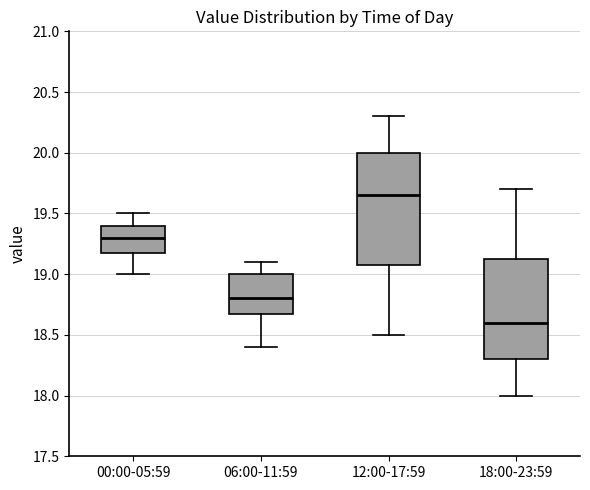

Reading left to right, read every box against the y-axis: the position of its median line, the range the box covers, and the ends of its whiskers. The values are not printed on the chart, so give them approximately, as read against the axis.

00:00-05:59: median 19.30, box 19.20 to 19.40, whiskers 19.00 to 19.50
06:00-11:59: median 18.80, box 18.70 to 19.00, whiskers 18.40 to 19.10
12:00-17:59: median 19.65, box 19.10 to 20.00, whiskers 18.50 to 20.30
18:00-23:59: median 18.60, box 18.30 to 19.15, whiskers 18.00 to 19.70